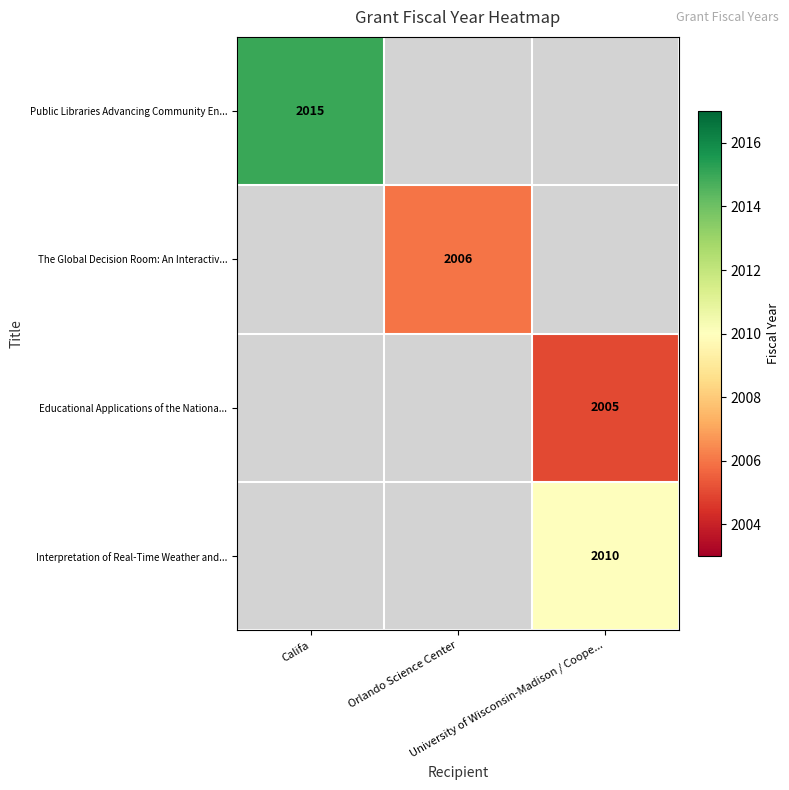

Is it true that Interpretation of Real-Time Weather and... equals 917.2 at University of Wisconsin-Madison / Coope...?

False